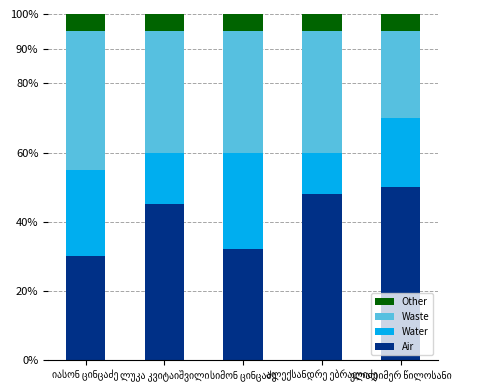

How many series are shown in this chart?

4